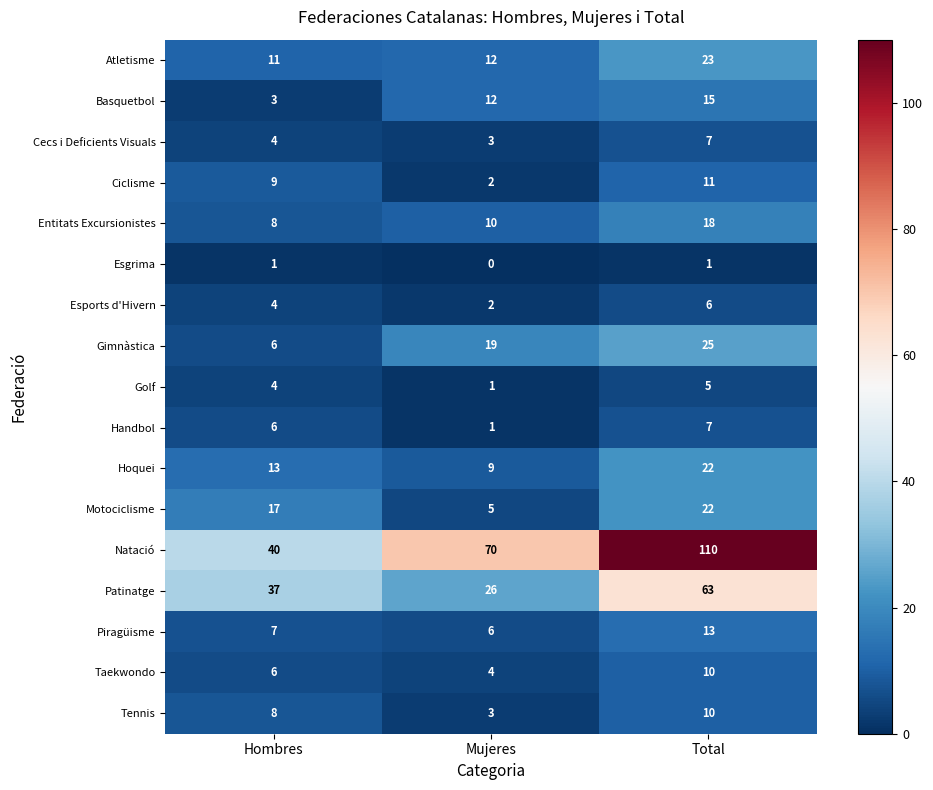

Which series has the largest range (max minus min)?

Natació